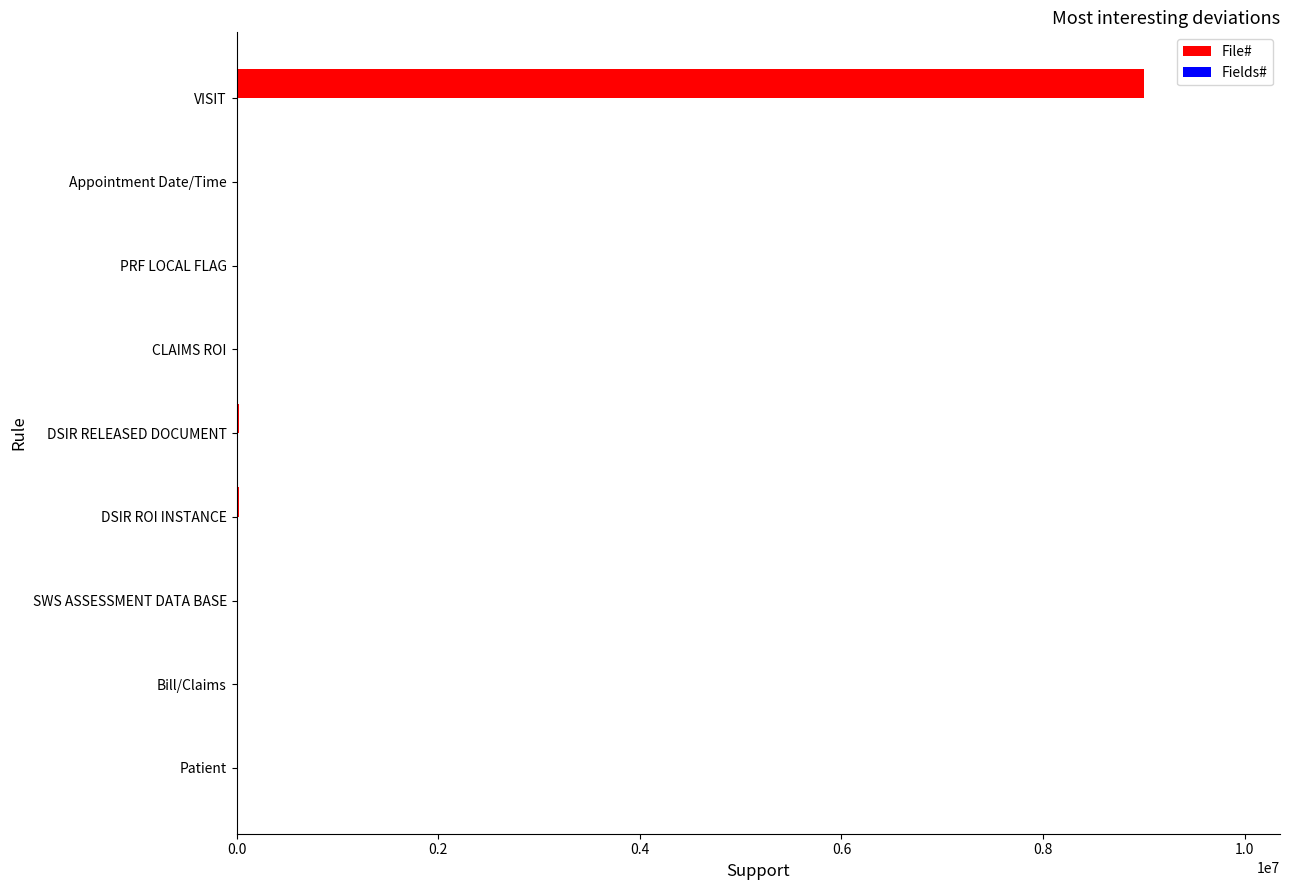

What is the highest value of the File# series?

9000010.0